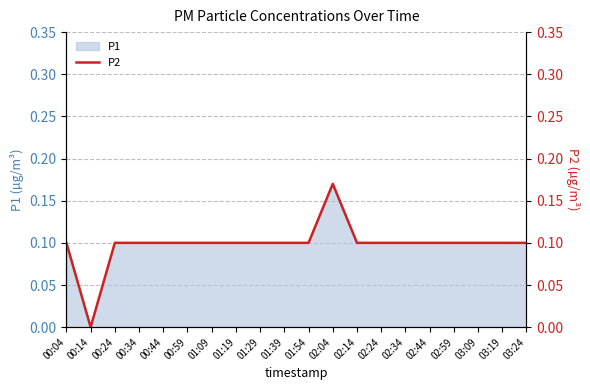

How many values are above zero?

19